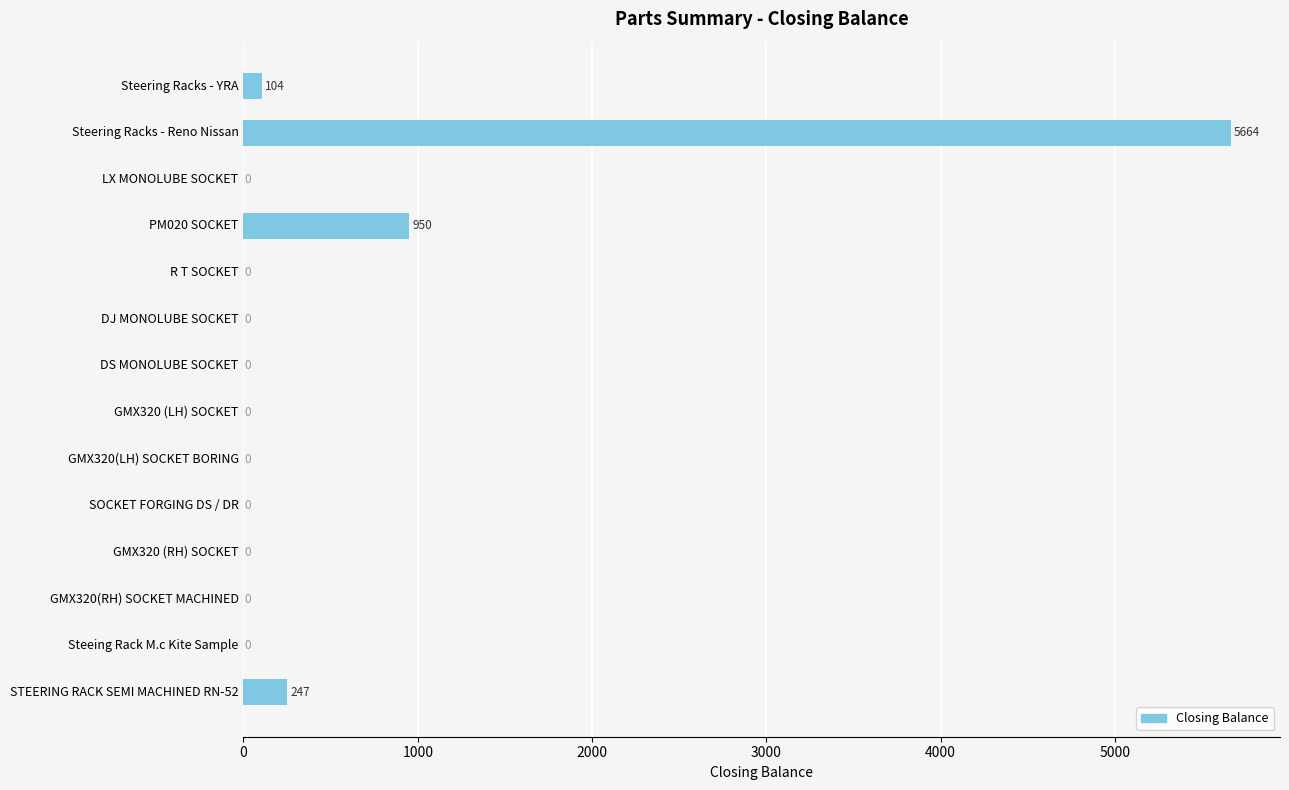

Reading bottom to top, list all the values displayed in this chart.

STEERING RACK SEMI MACHINED RN-52=247	Steeing Rack M.c Kite Sample=0	GMX320(RH) SOCKET MACHINED=0	GMX320 (RH) SOCKET=0	SOCKET FORGING DS / DR=0	GMX320(LH) SOCKET BORING=0	GMX320 (LH) SOCKET=0	DS MONOLUBE SOCKET=0	DJ MONOLUBE SOCKET=0	R T SOCKET=0	PM020 SOCKET=950	LX MONOLUBE SOCKET=0	Steering Racks - Reno Nissan=5664	Steering Racks - YRA=104